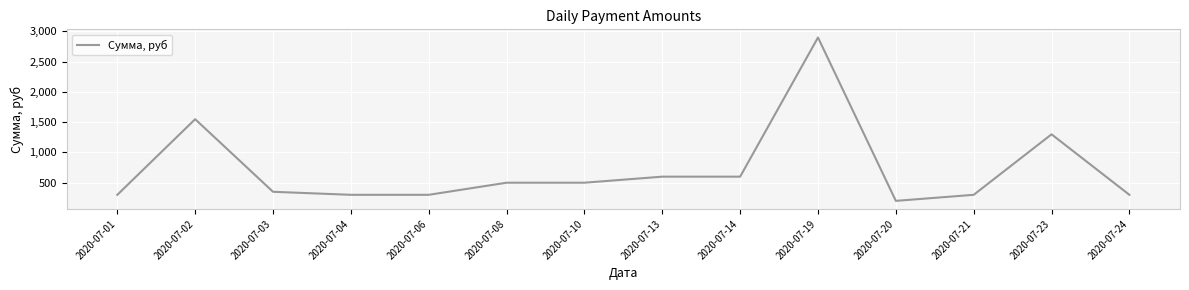

True or false: the data shows 494 at 2020-07-03.

False